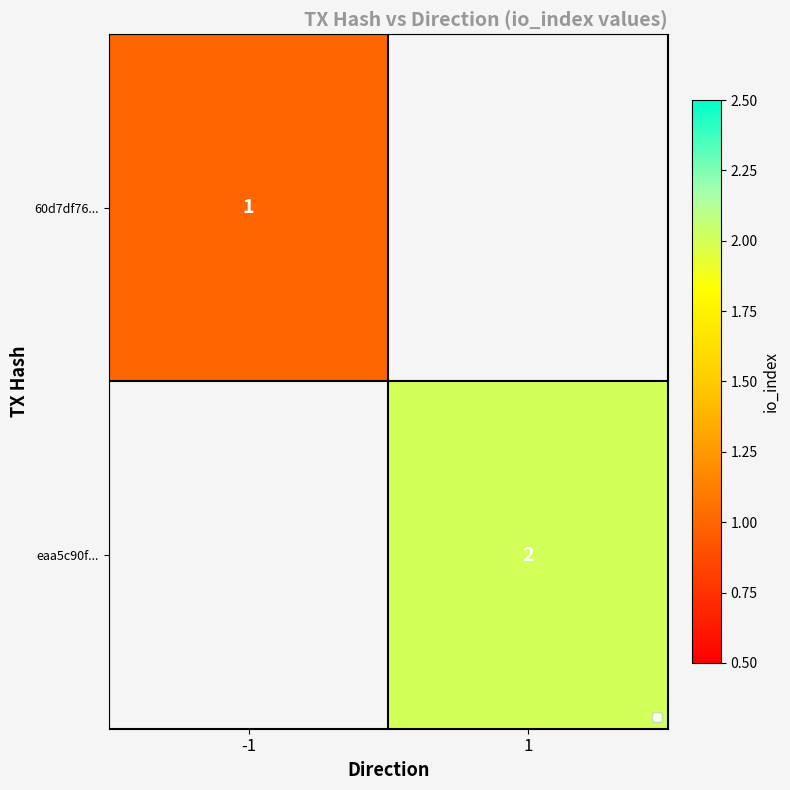

What is the greatest value displayed?

2.0